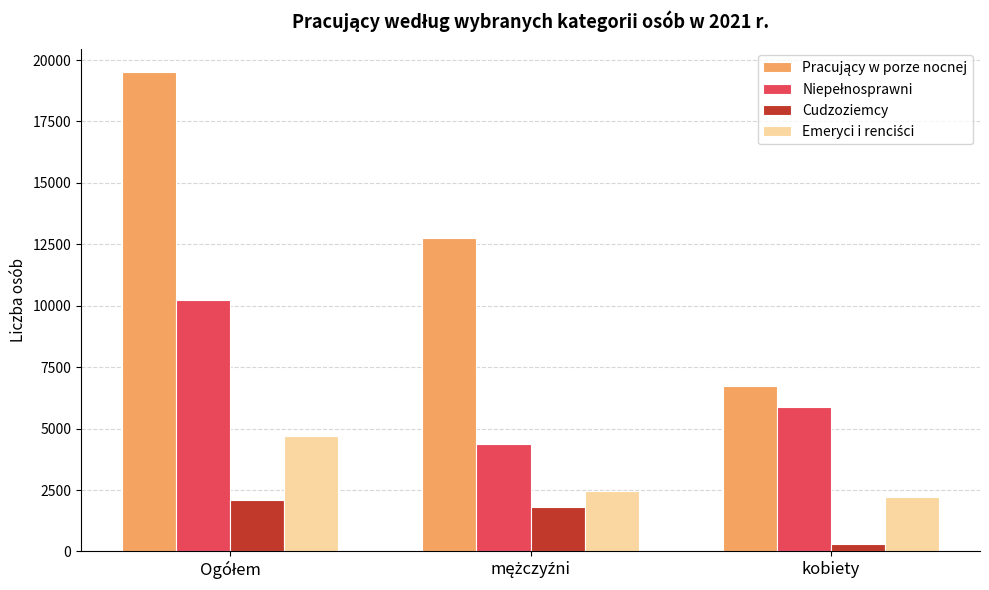

How many categories are shown in the chart?

3